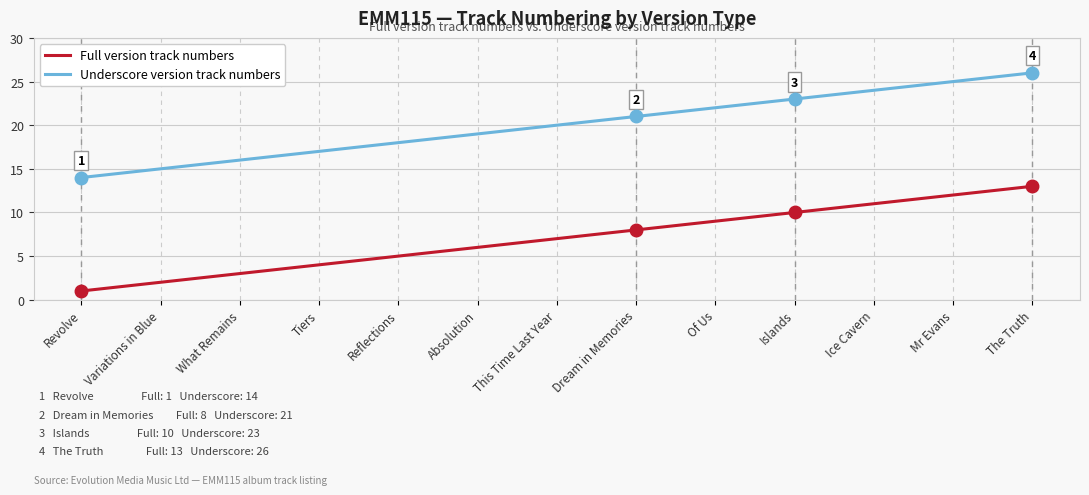

The Full version track numbers series shows 8 at Dream in Memories. True or false?

True